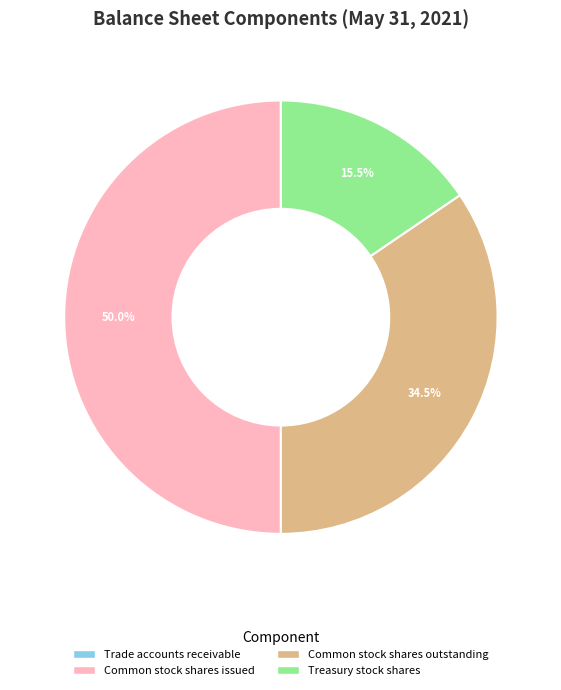

Does Treasury stock shares account for over 50% of the chart?

No